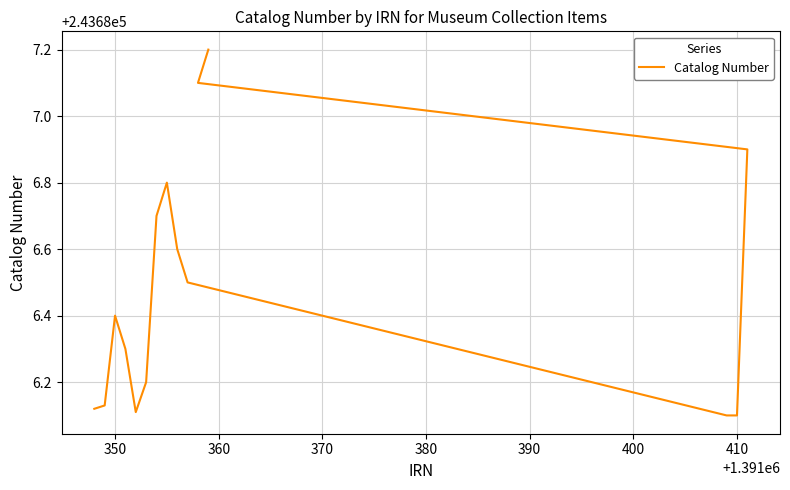

Reading left to right, extract all data points from this chart.

243686.1	243686.1	243686.4	243686.3	243686.1	243686.2	243686.7	243686.8	243686.6	243686.5	243686.1	243686.1	243686.9	243687.1	243687.2